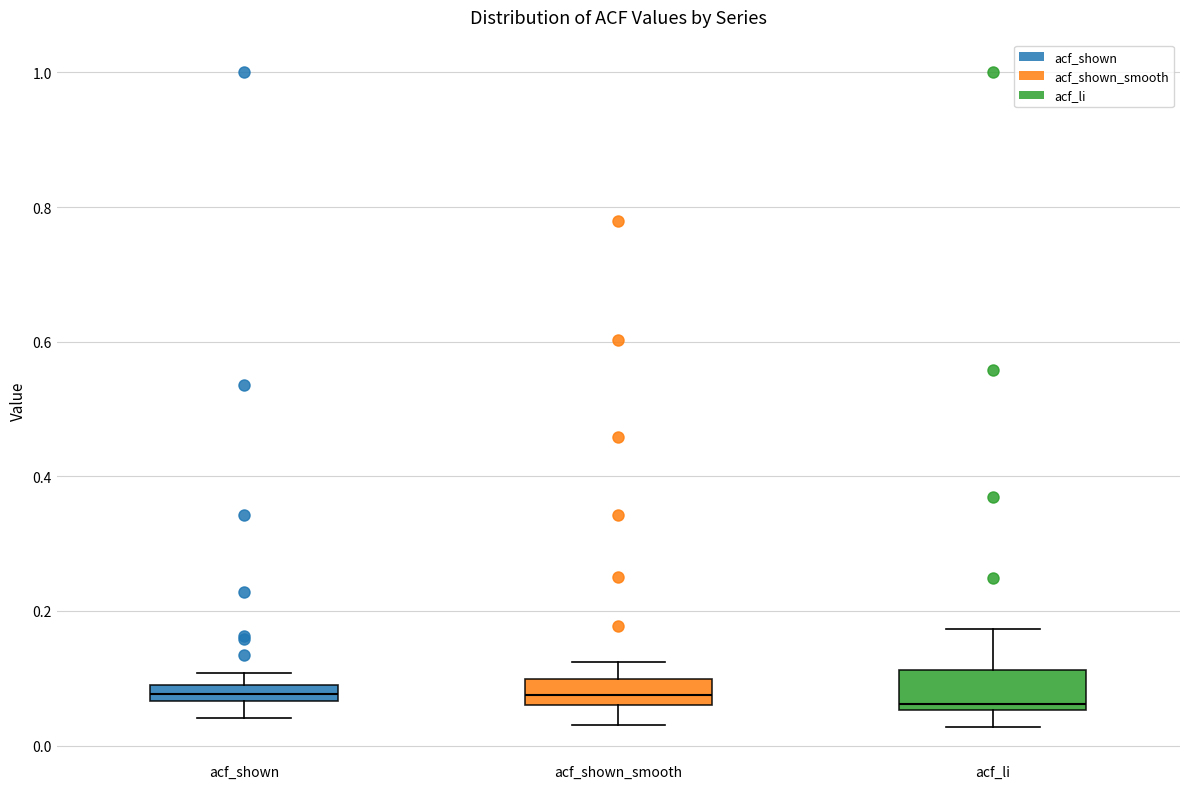

Which box is the tallest, from its lower edge to its upper edge?

acf_li